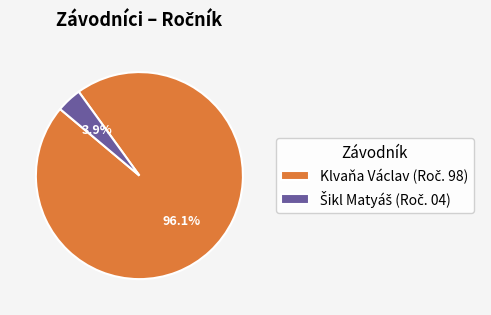

Is there any slice that represents more than half of the pie?

Yes